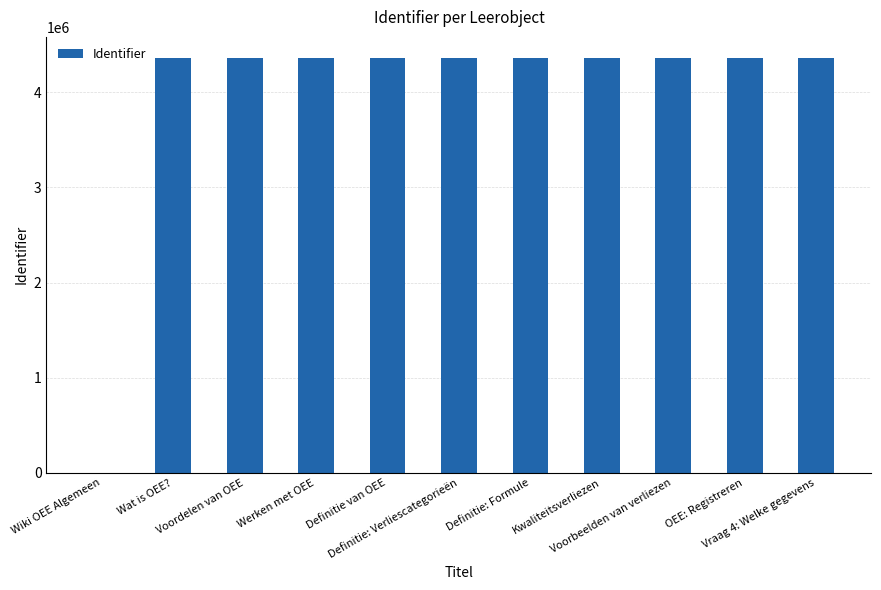

What is the maximum value shown in the chart?

4365153